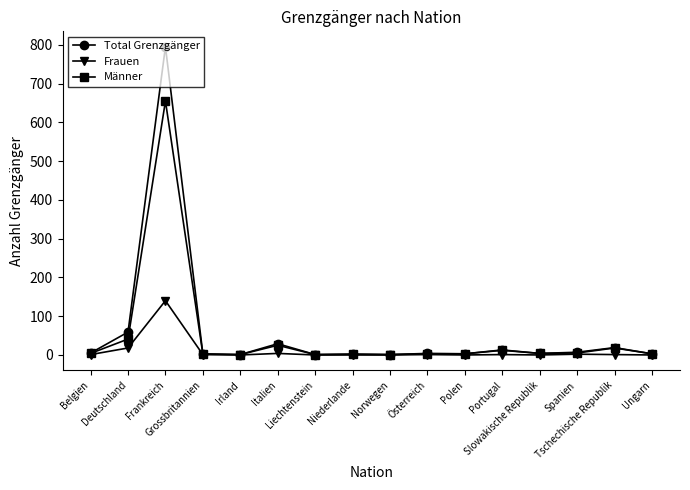

The value of Frauen at Niederlande is -61. True or false?

False